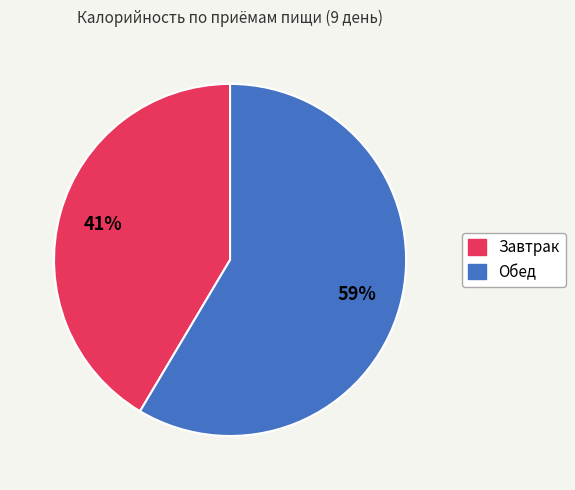

To the nearest percent, what is the average slice percentage?

50%